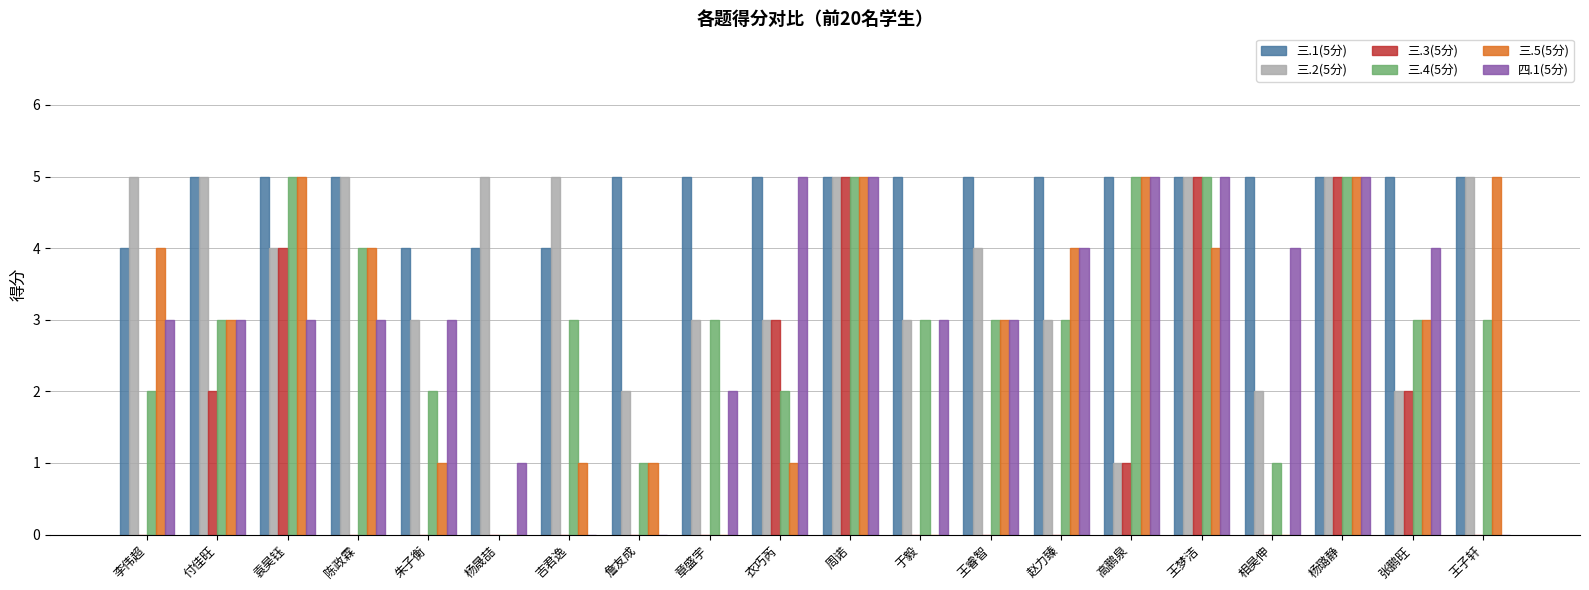

The value of 三.2(5分) at 付佳旺 is 5. True or false?

True